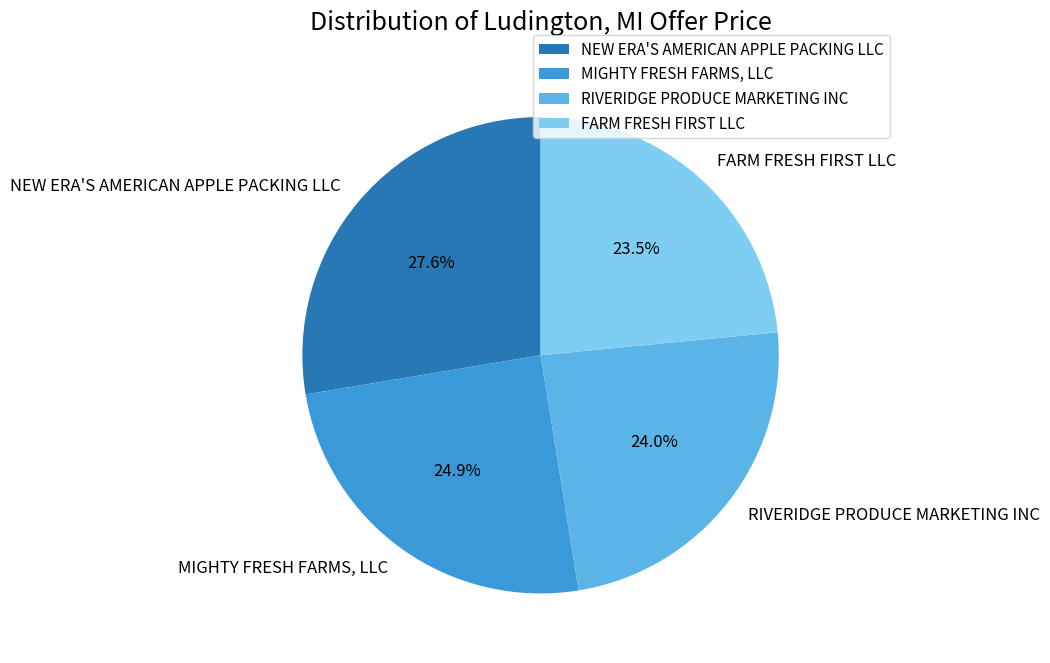

Is there any slice that represents more than half of the pie?

No